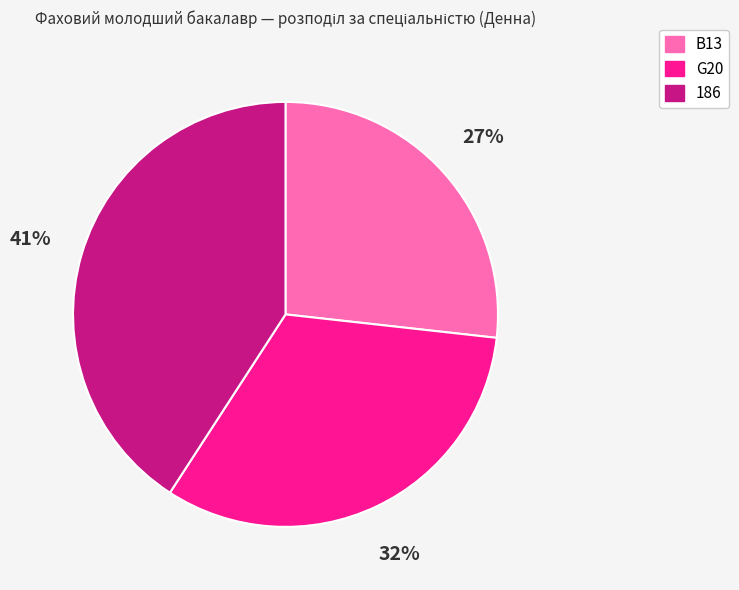

What percentage is the G20 slice, to the nearest percent?

32%